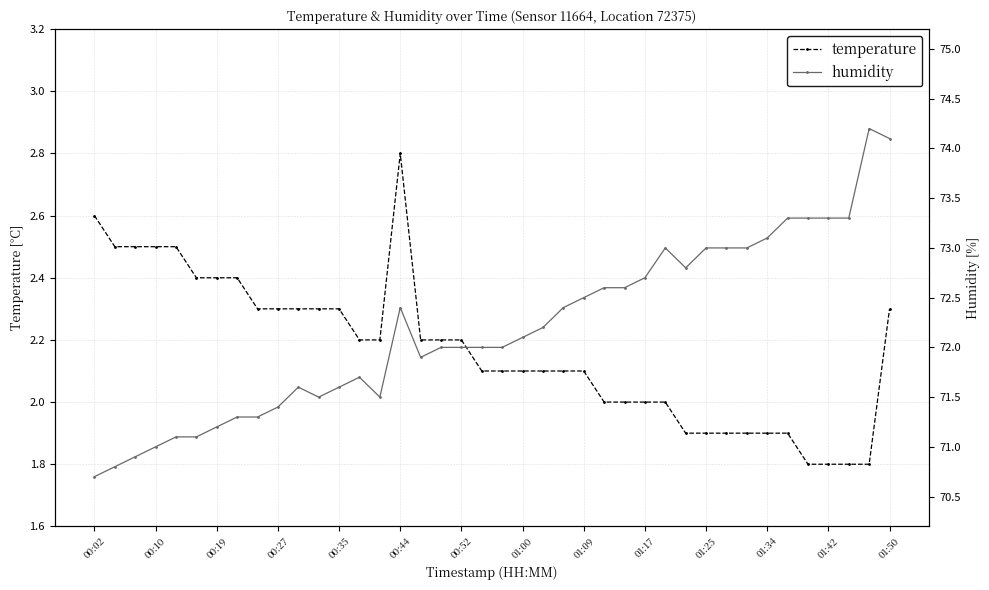

What is the value of the temperature point at the 11th from the left?

2.3